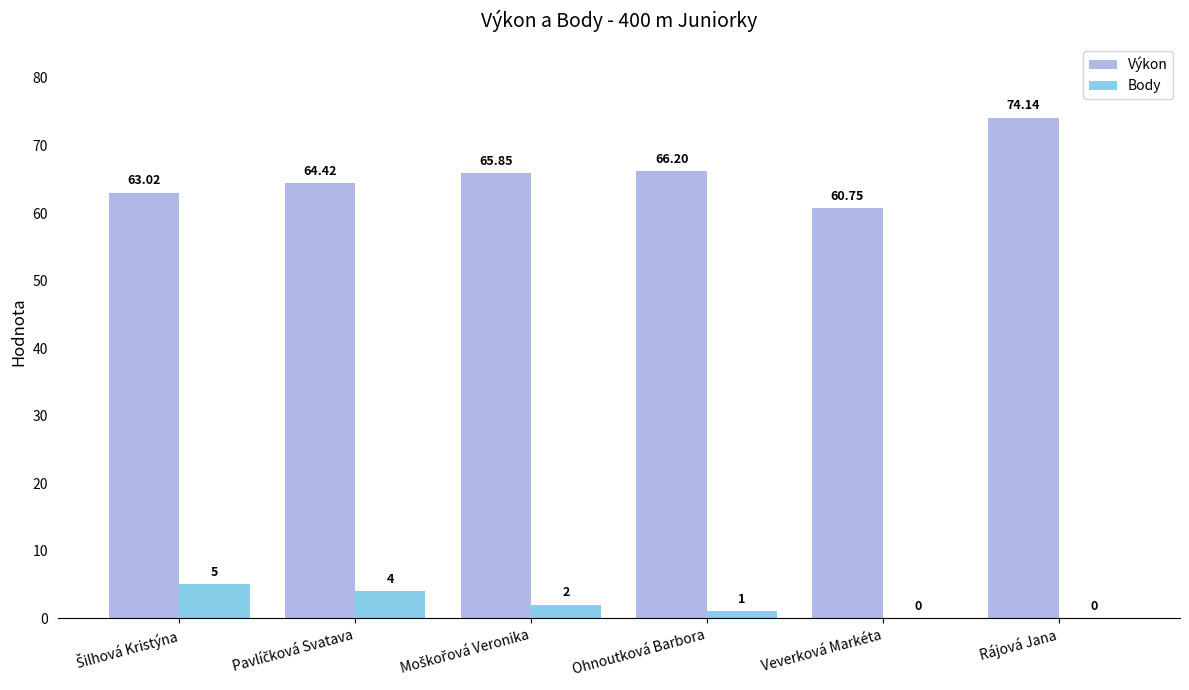

Which series changed the most between Veverková Markéta and Rájová Jana?

Výkon